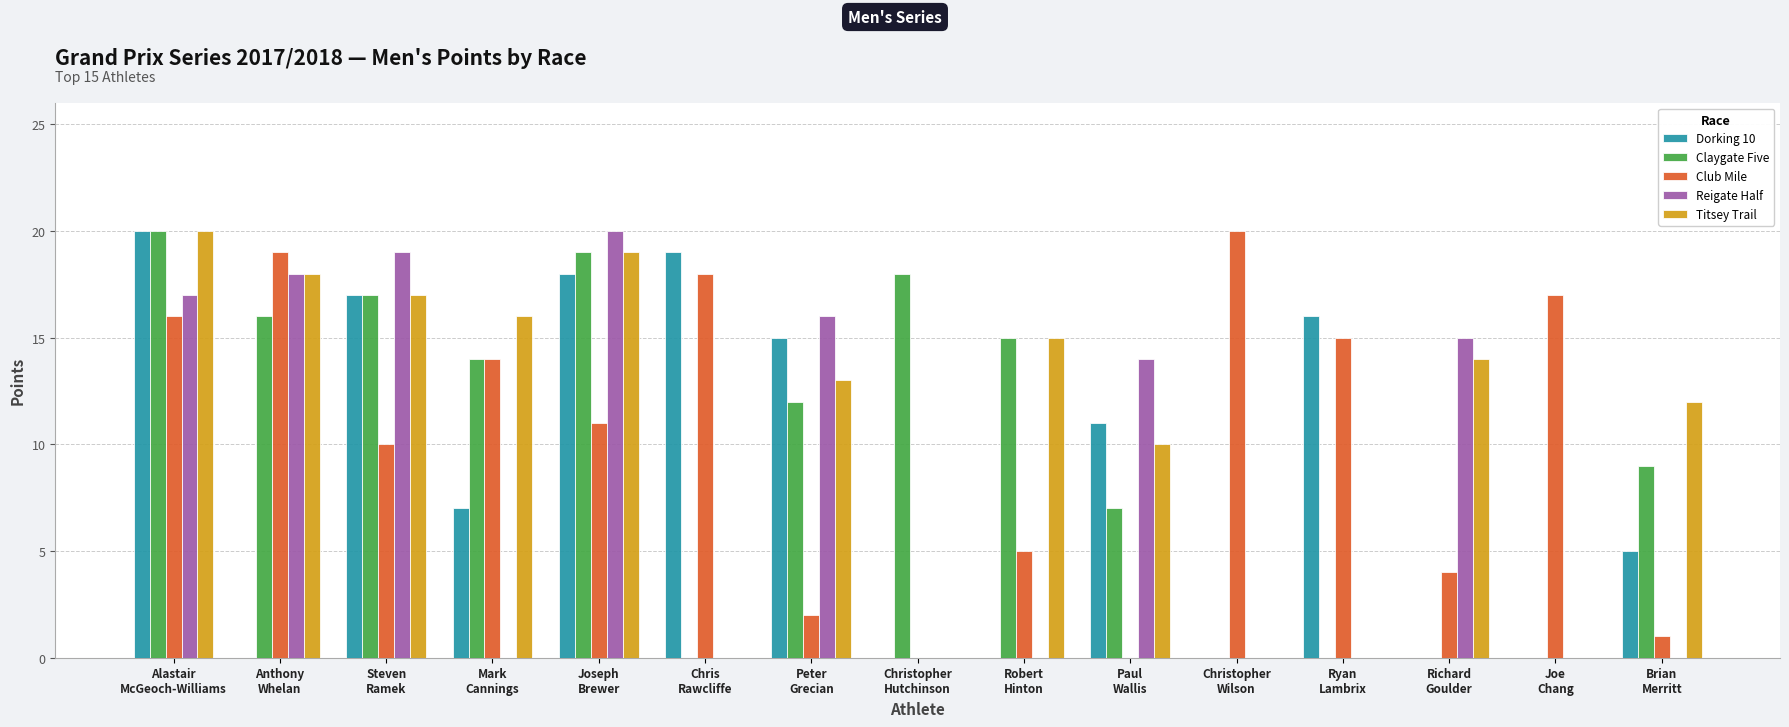

Is the value of Dorking 10 at Peter
Grecian greater than the value of Reigate Half at Joe
Chang?

Yes